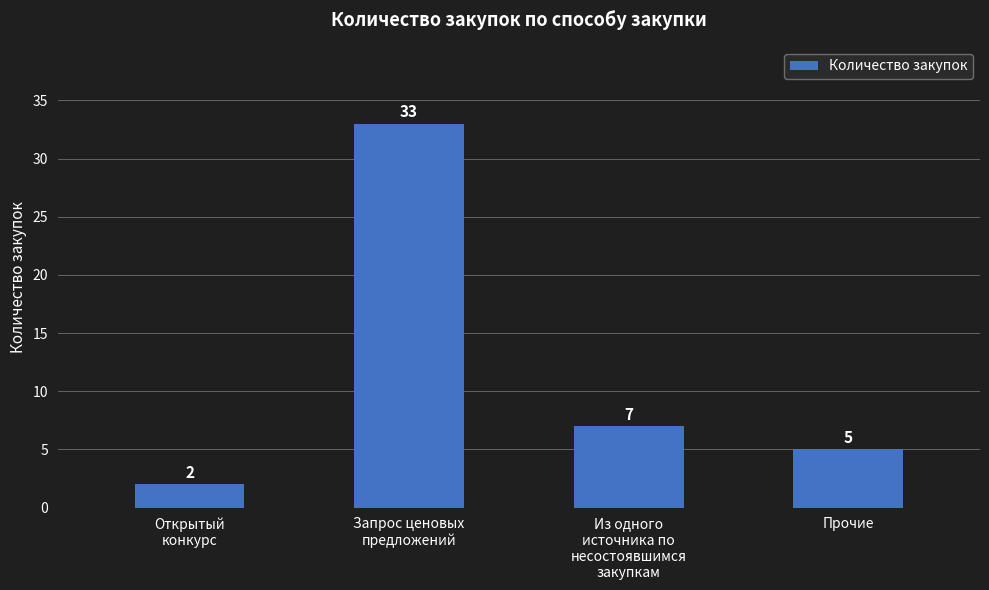

Is it true that the value at Прочие is 3?

False